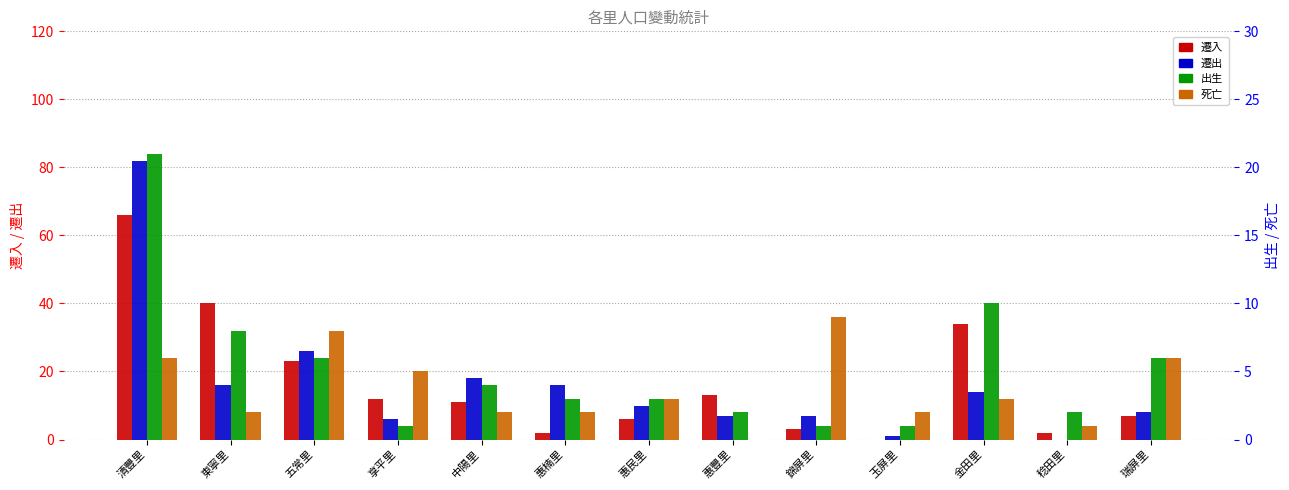

Which category has the highest value across all series?

清豐里